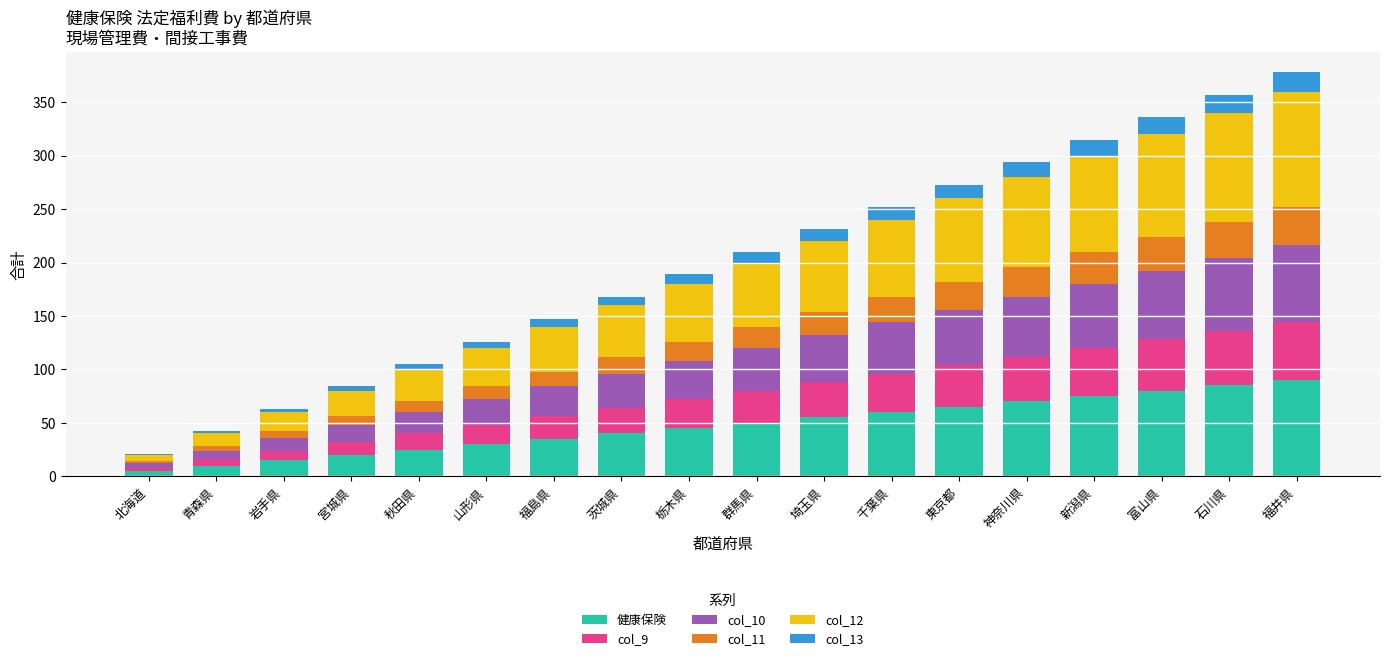

What are all the series names shown in the legend?

健康保険, col_9, col_10, col_11, col_12, col_13